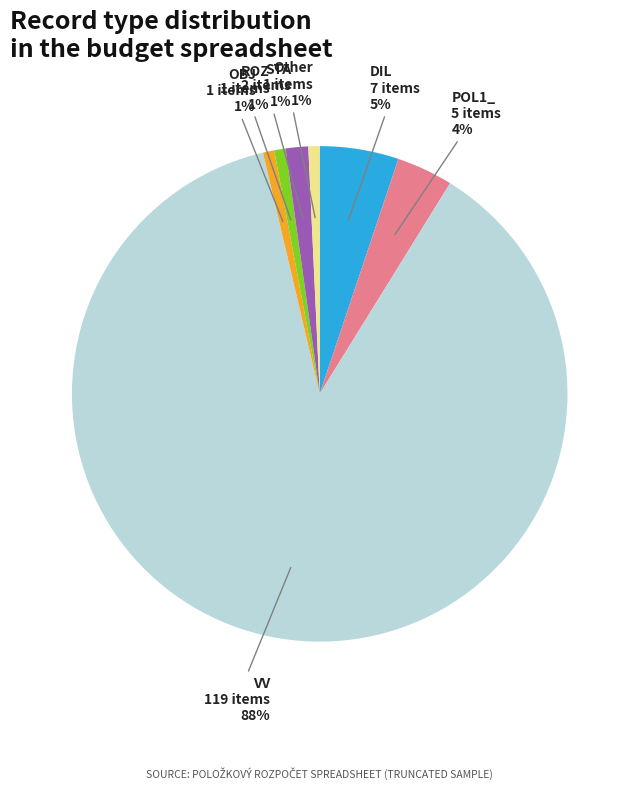

Which slice is the largest?

VV